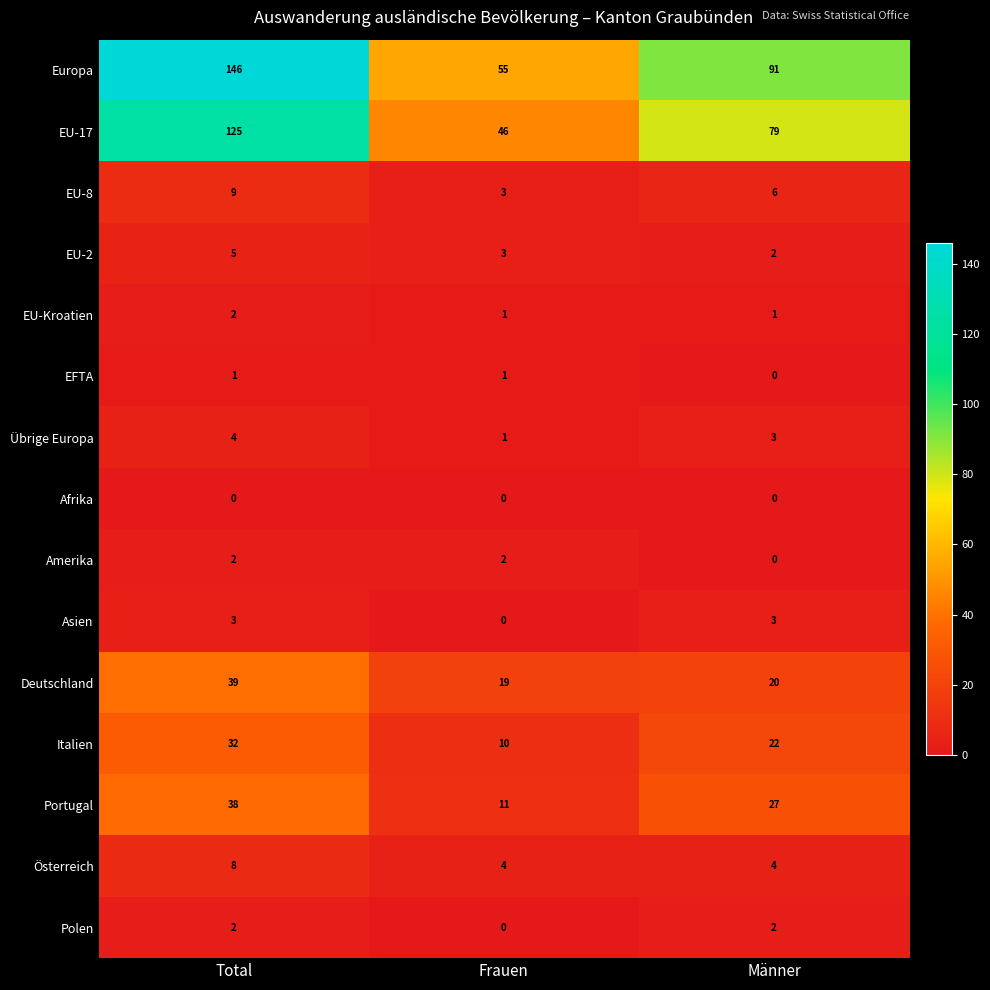

The Portugal series shows 11 at Frauen. True or false?

True